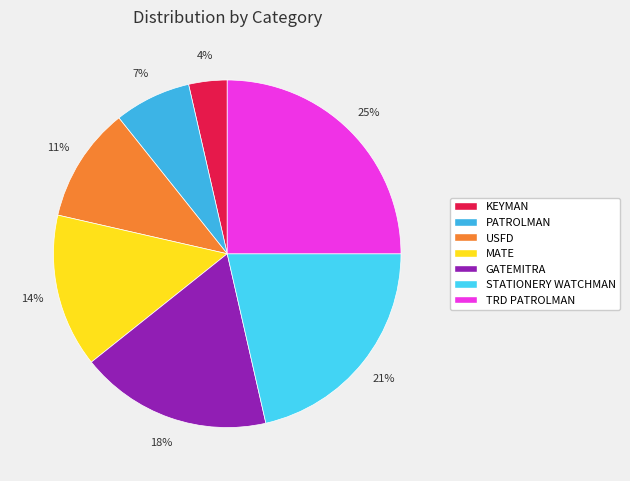

Rank the categories by value from lowest to highest.

KEYMAN, PATROLMAN, USFD, MATE, GATEMITRA, STATIONERY WATCHMAN, TRD PATROLMAN